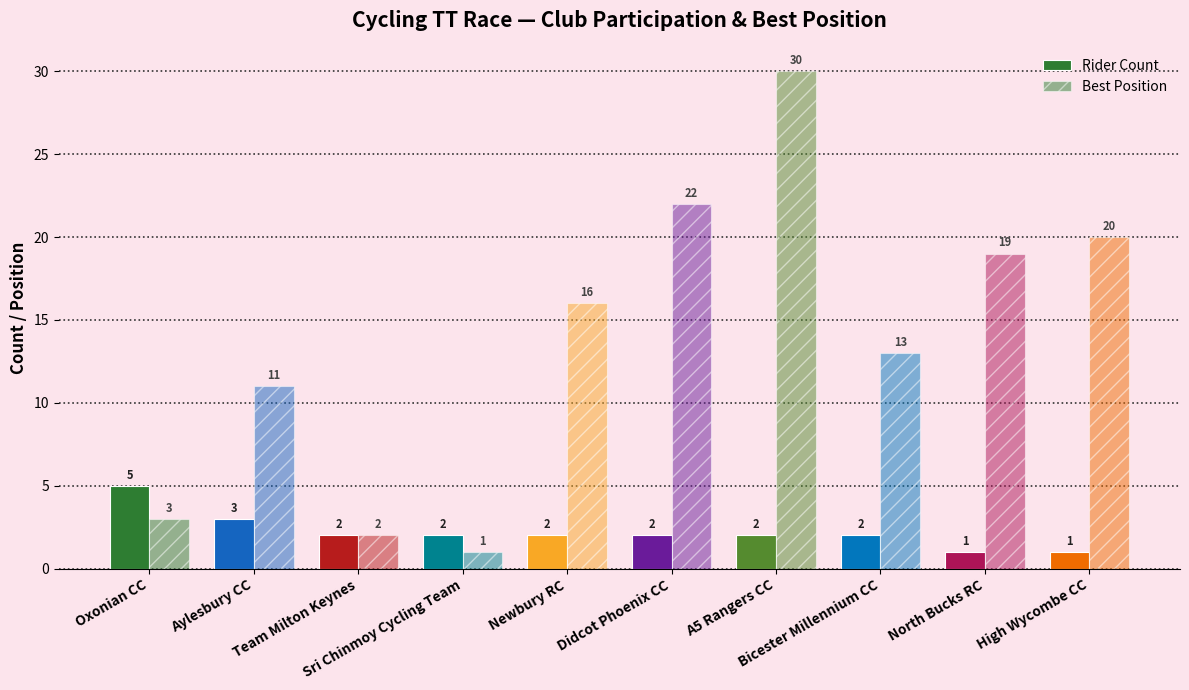

How many values in the Best Position series are below 16?

5